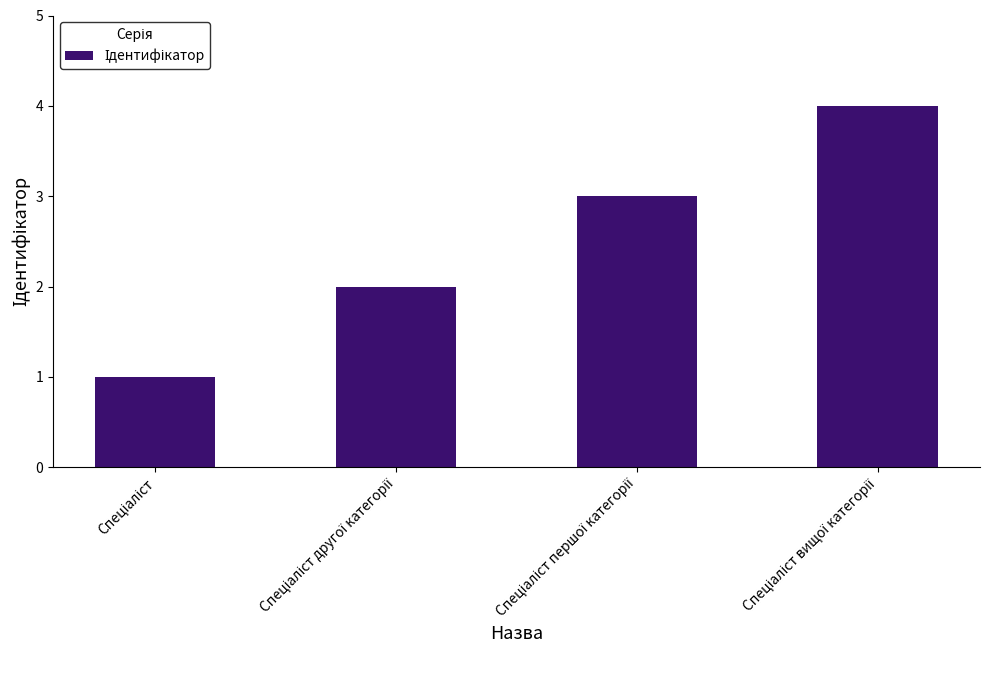

How many distinct data groups are displayed?

1